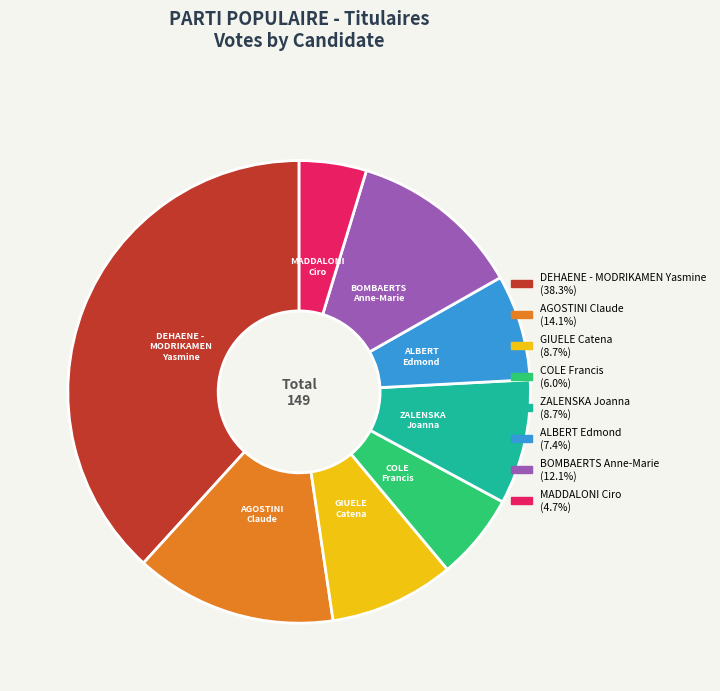

Between MADDALONI Ciro and ALBERT Edmond, which is larger?

ALBERT Edmond